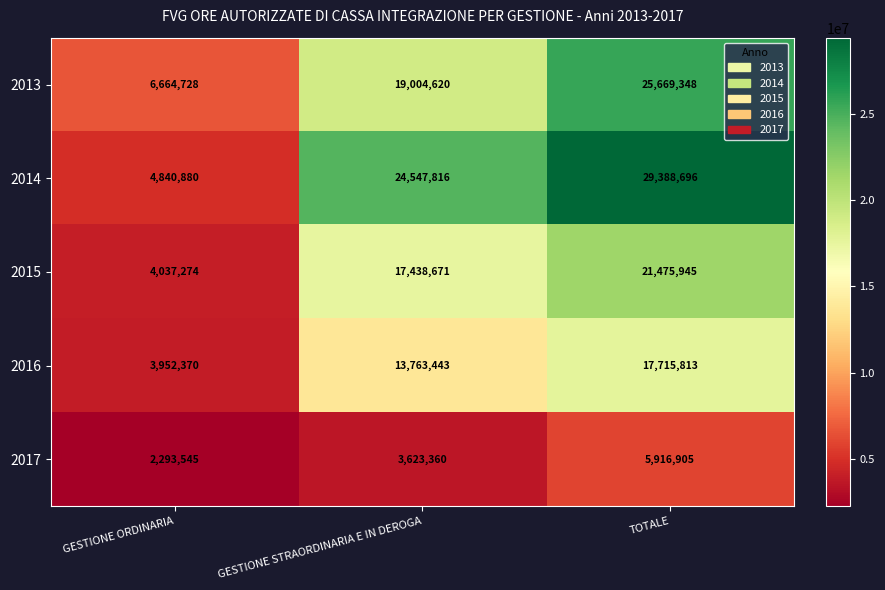

Reading left to right, transcribe all the data shown in this chart.

2013: 6664728	19004620	25669348
2014: 4840880	24547816	29388696
2015: 4037274	17438671	21475945
2016: 3952370	13763443	17715813
2017: 2293545	3623360	5916905